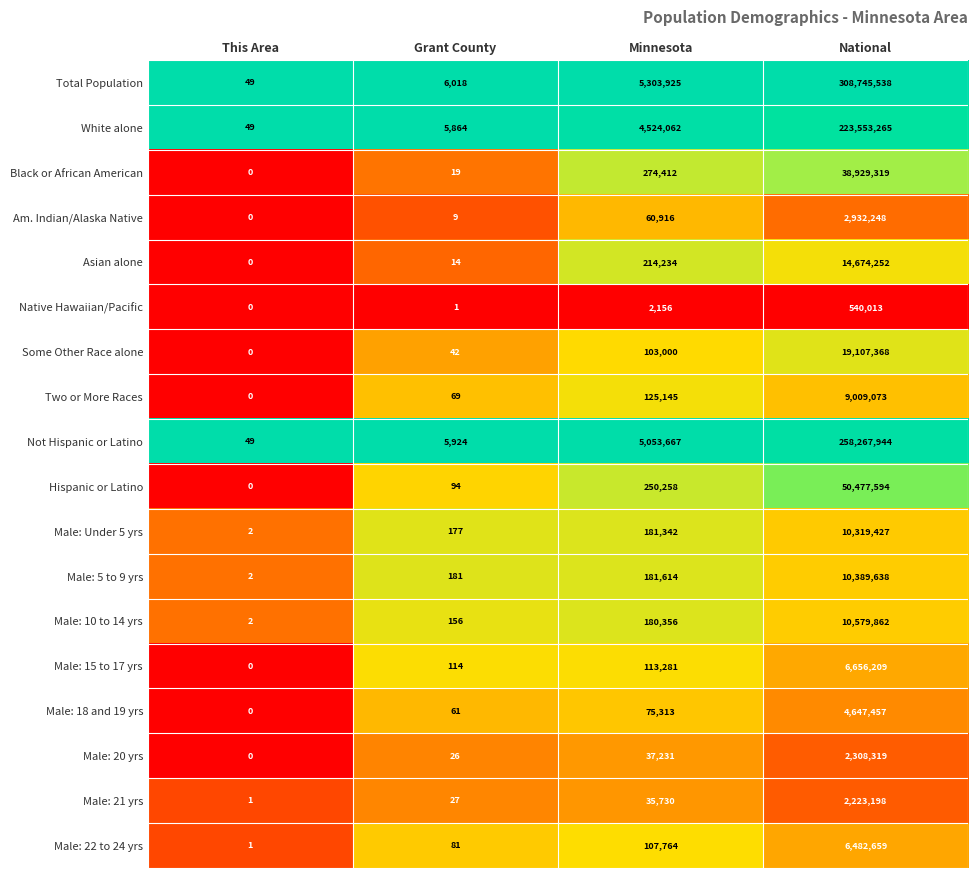

Which series changed the most between Grant County and Minnesota?

Total Population